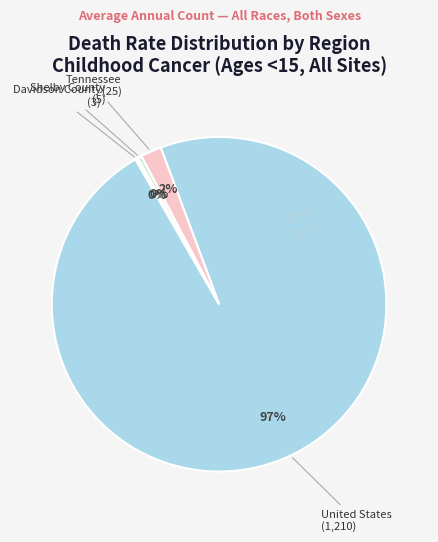

To the nearest percent, what is the average slice percentage?

25%